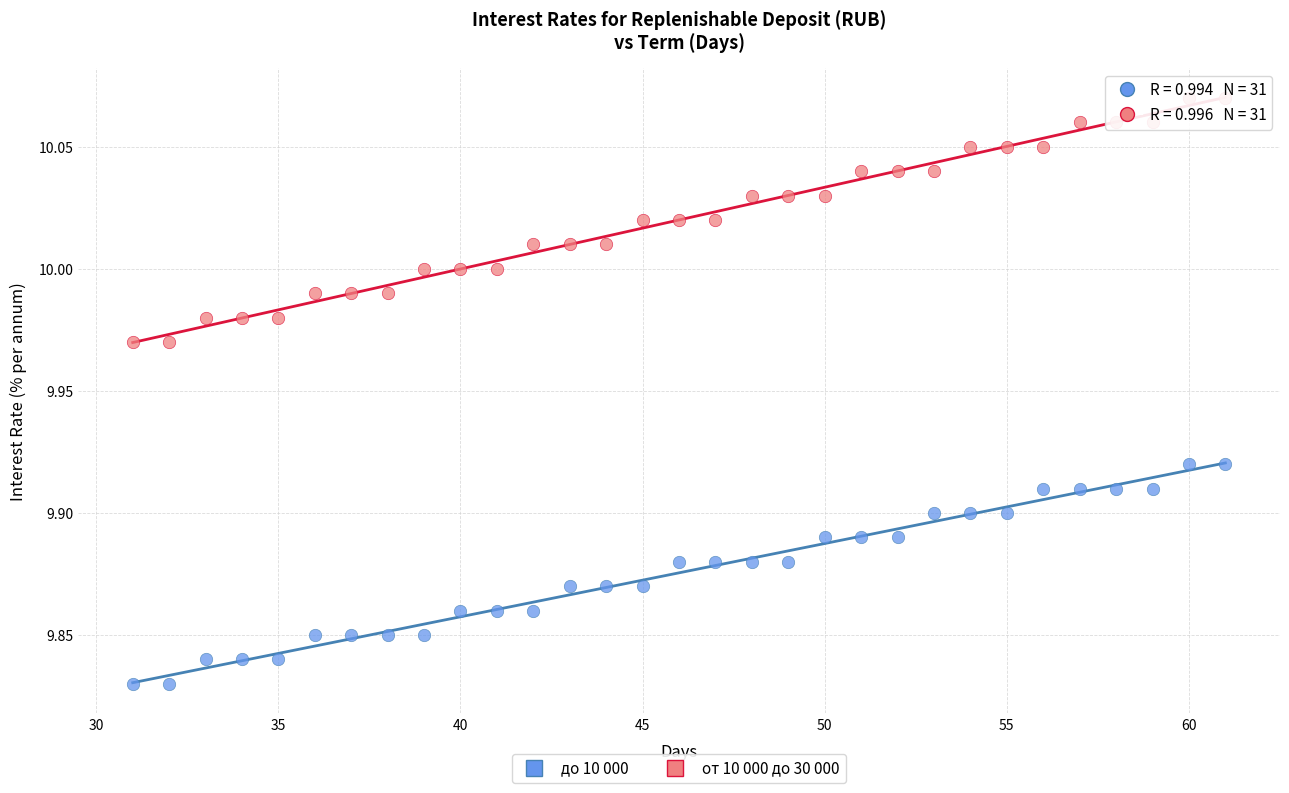

Which series contains the lowest Y value?

до 10 000